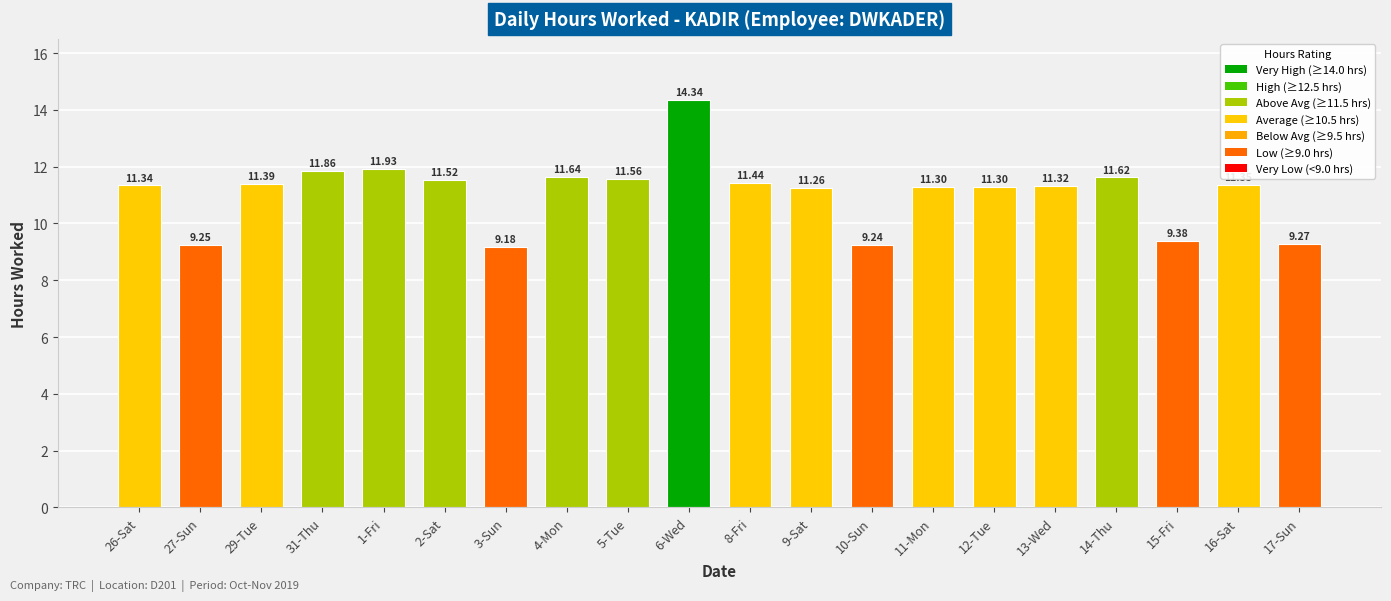

The chart shows a value of 11.3 at 16-Sat. True or false?

True